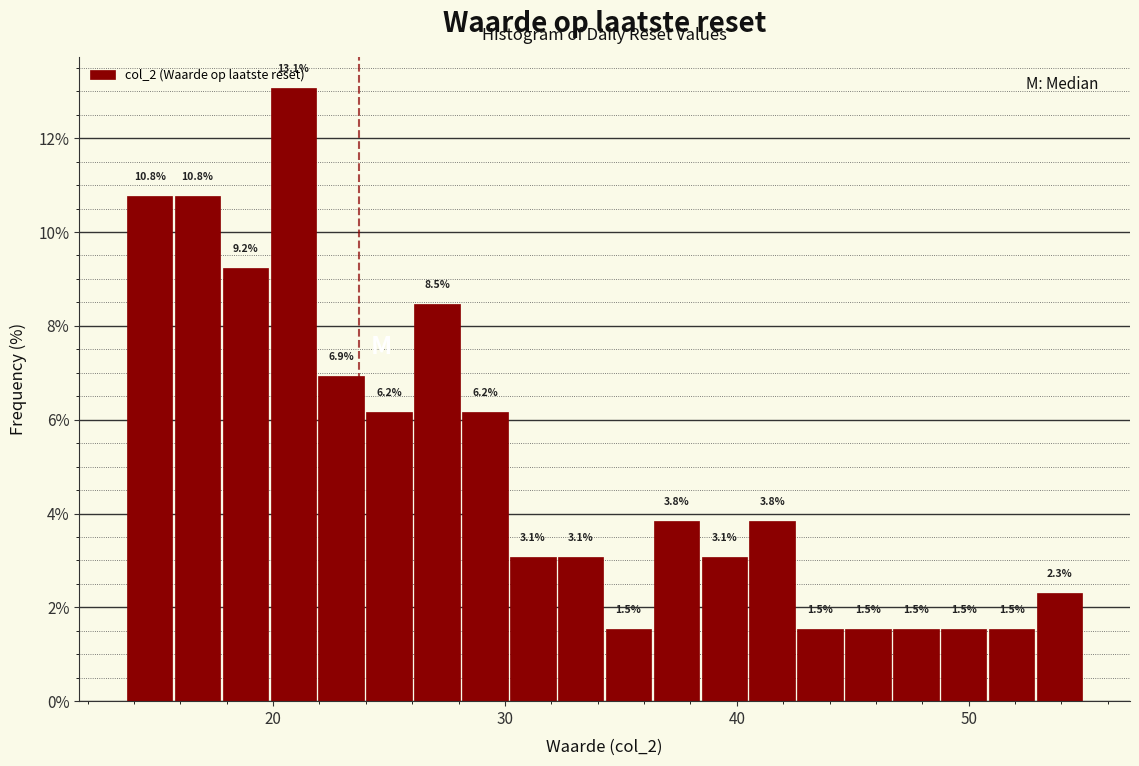

Around what value on the x-axis is the tallest bar? Give the approximate position of its centre, as read against the axis.

21